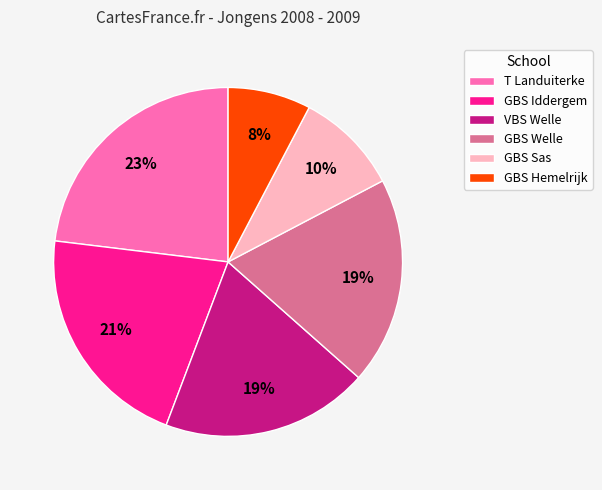

True or false: T Landuiterke accounts for 17% of the total.

False